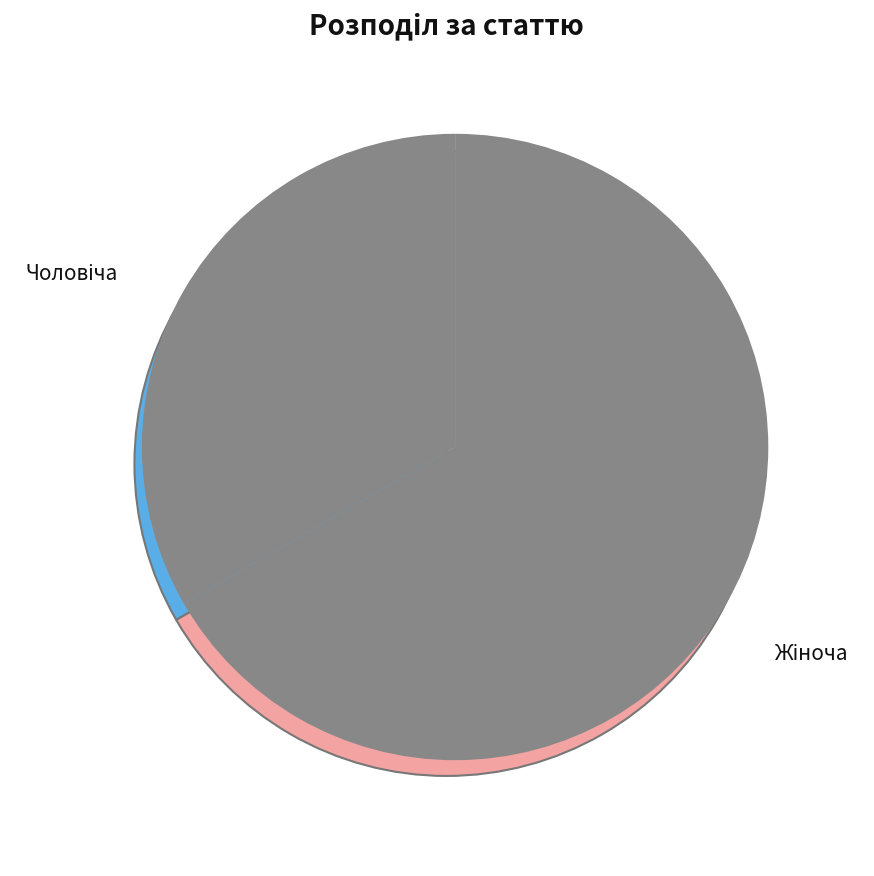

To the nearest percent, what portion does Жіноча represent?

67%